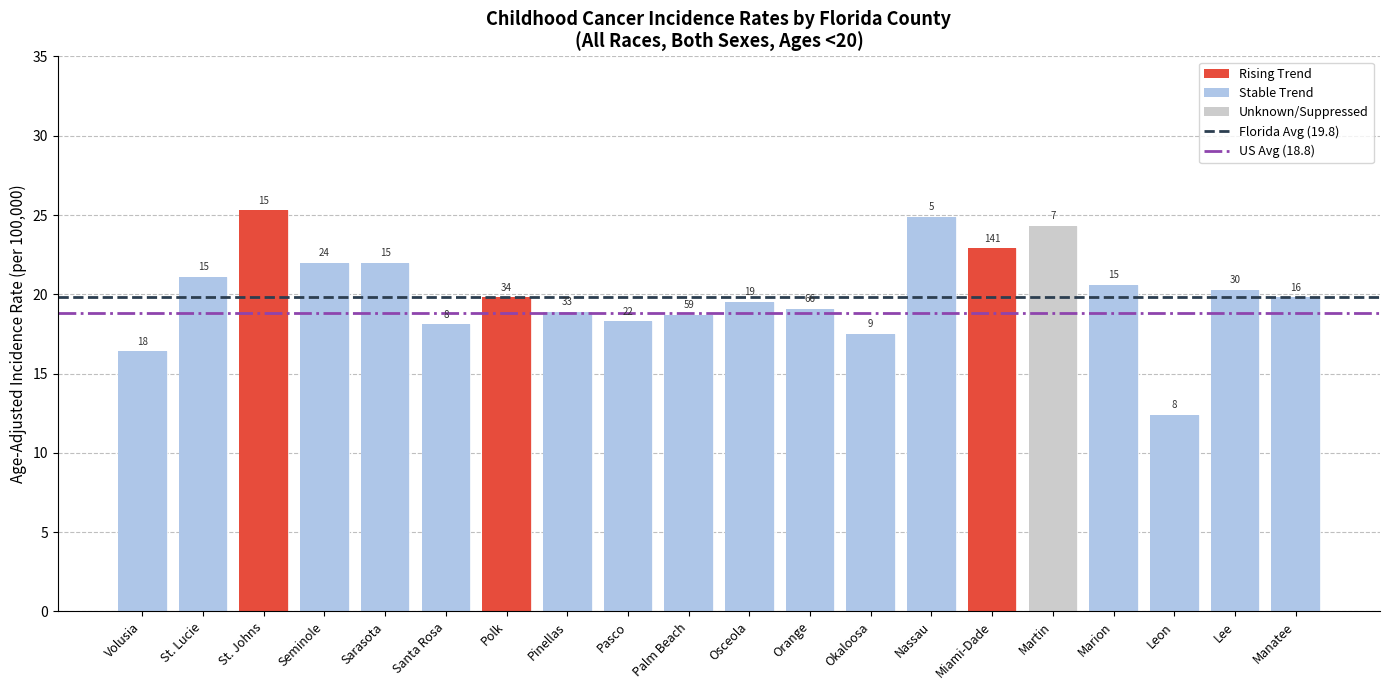

What position from the left is St. Lucie?

2